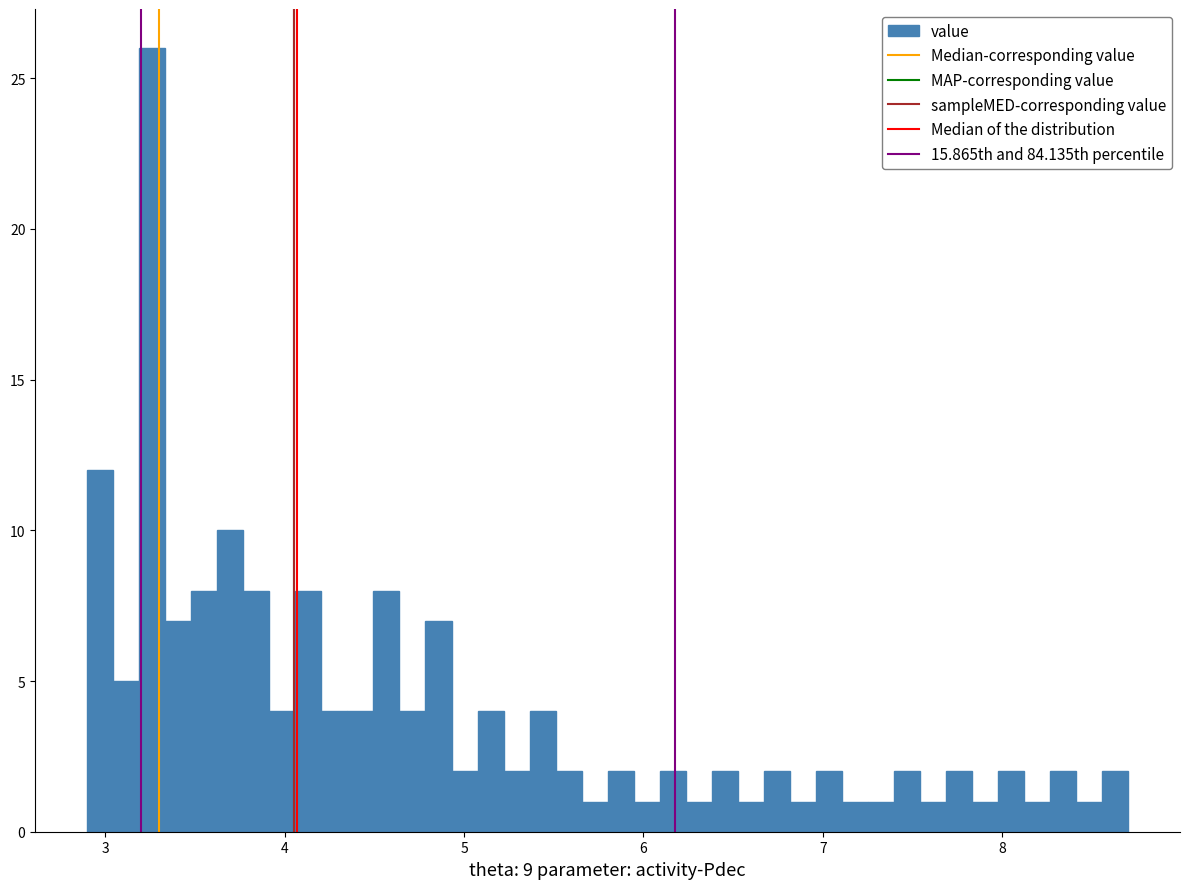

Around what value on the x-axis is the tallest bar? Give the approximate position of its centre, as read against the axis.

3.3